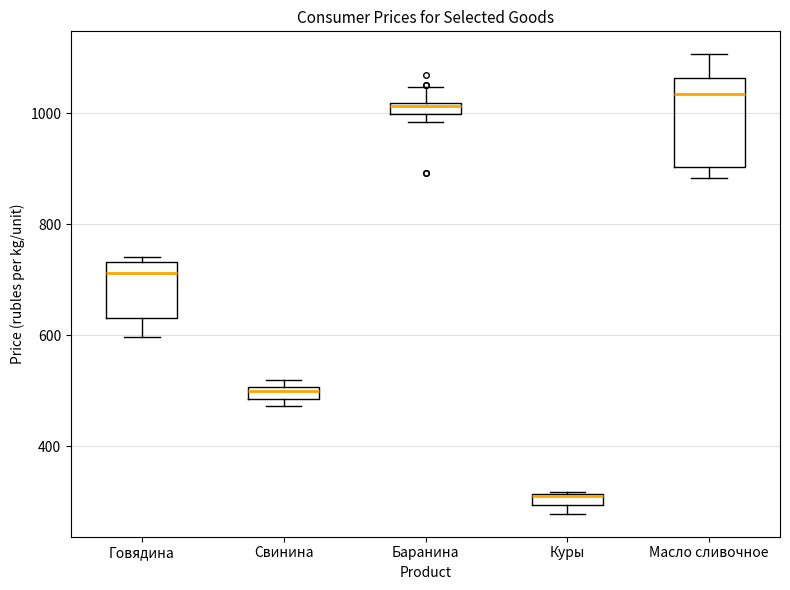

Comparing the boxes themselves (not the whiskers), which one is the tallest?

Масло сливочное